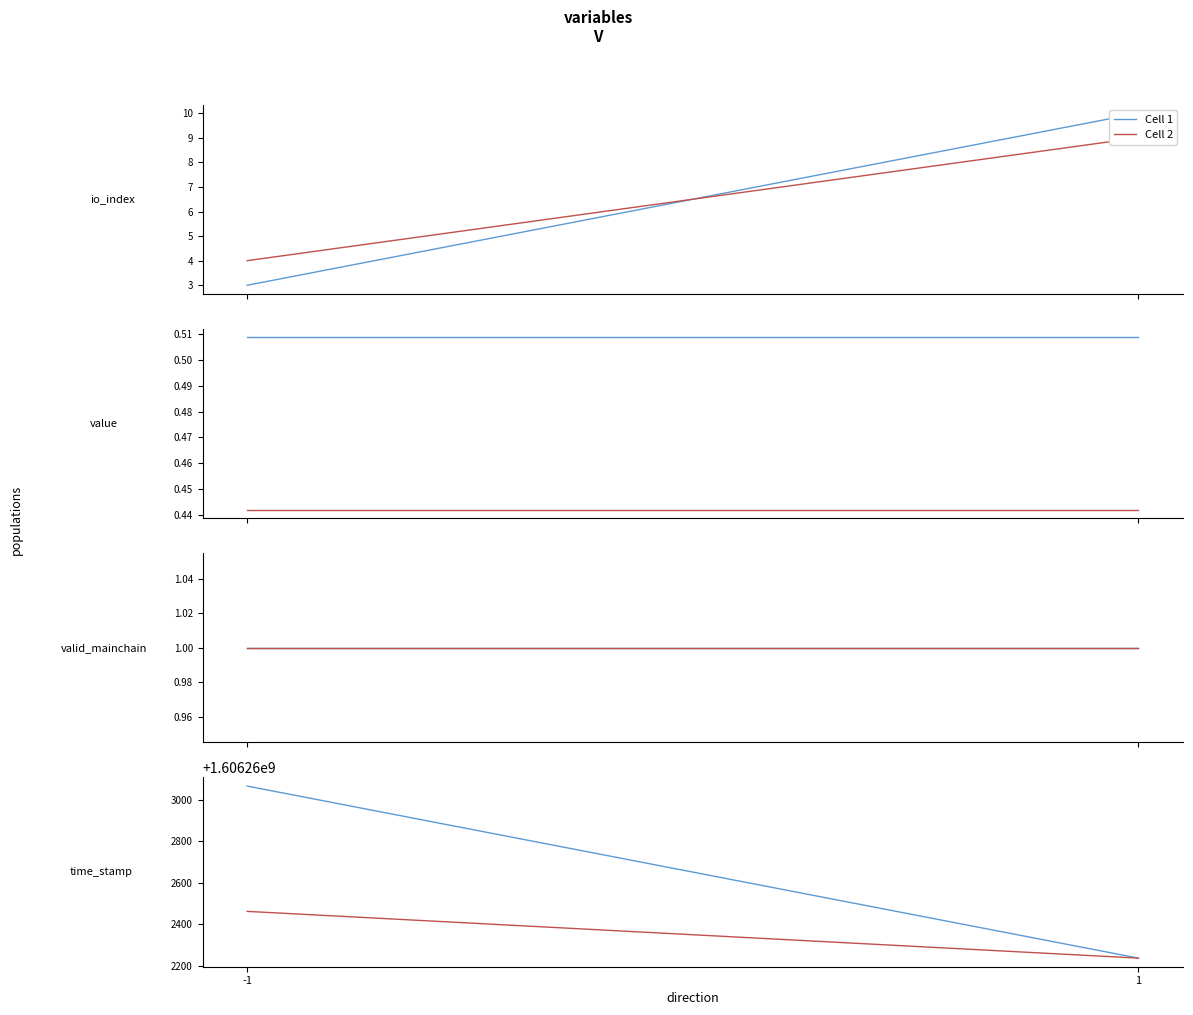

At which category is the sum across all series the highest?

-1